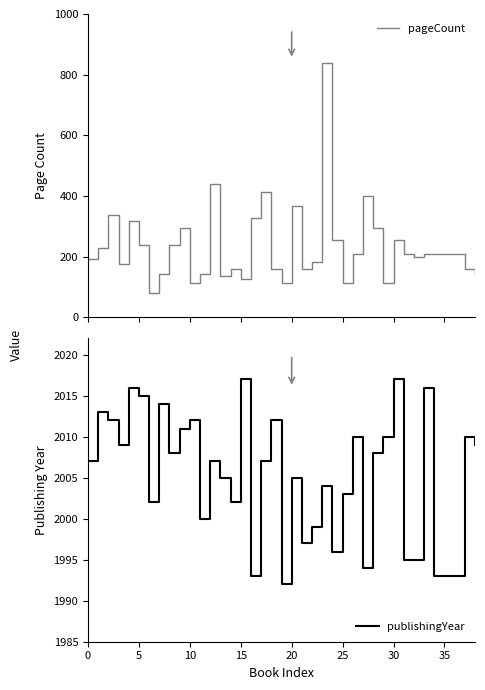

What is the highest value of the pageCount series?

840